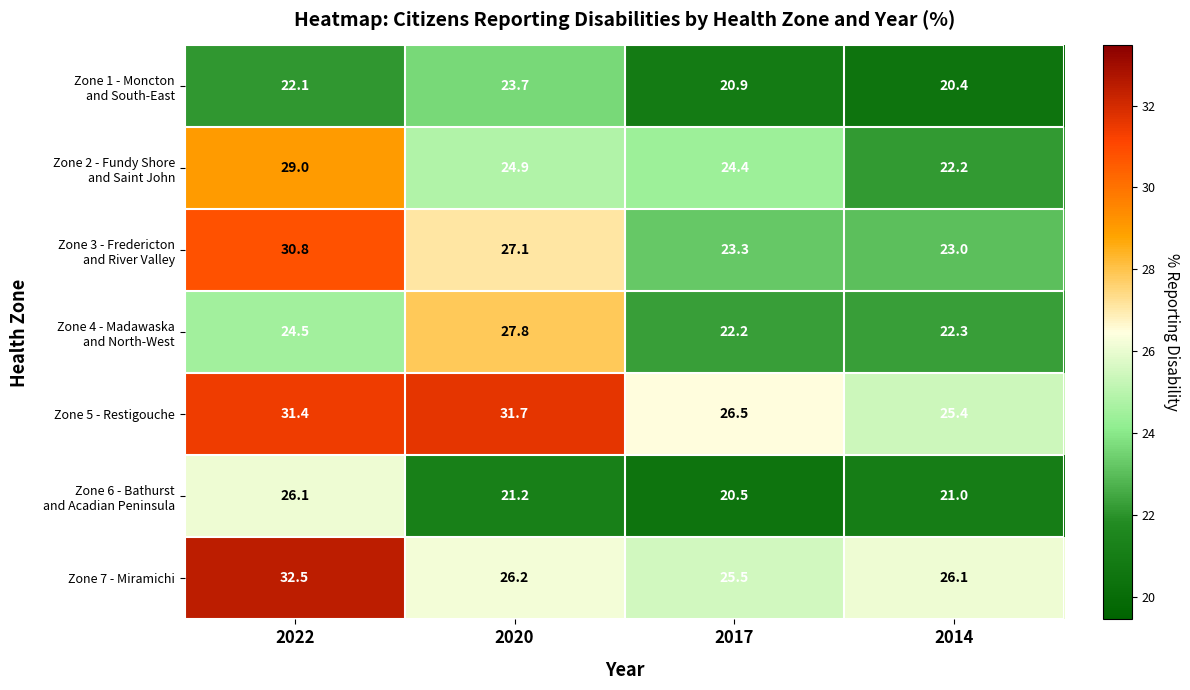

What is the sum of the Zone 5 - Restigouche values at 2014 and 2017?

51.9